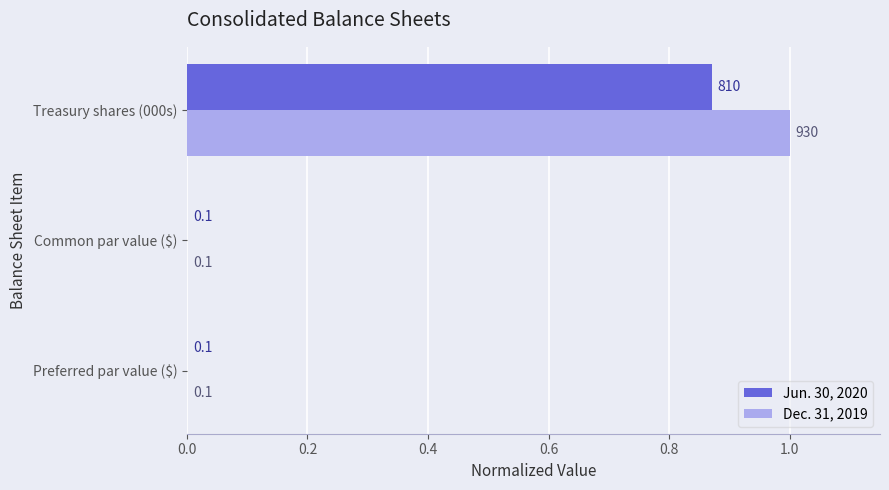

How many bars are there in each group?

2